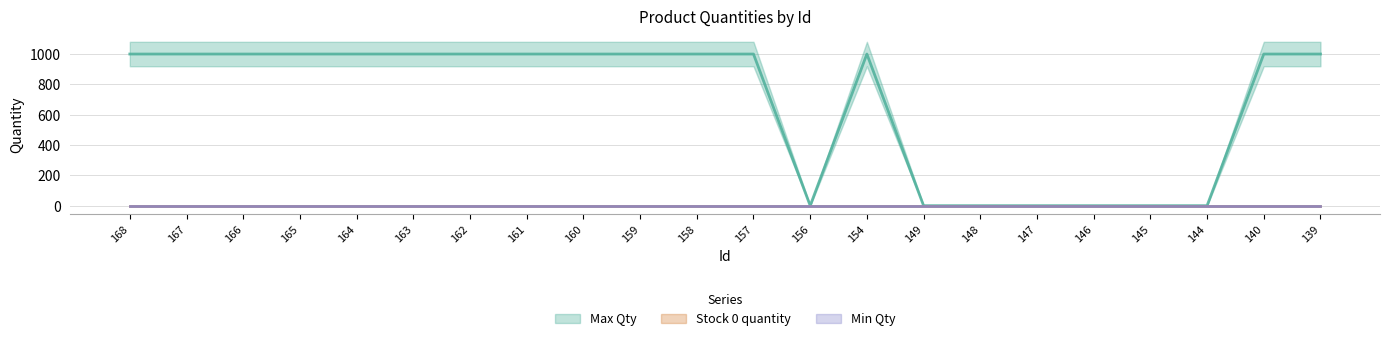

What is the spread (max minus min) of values at 164?

999